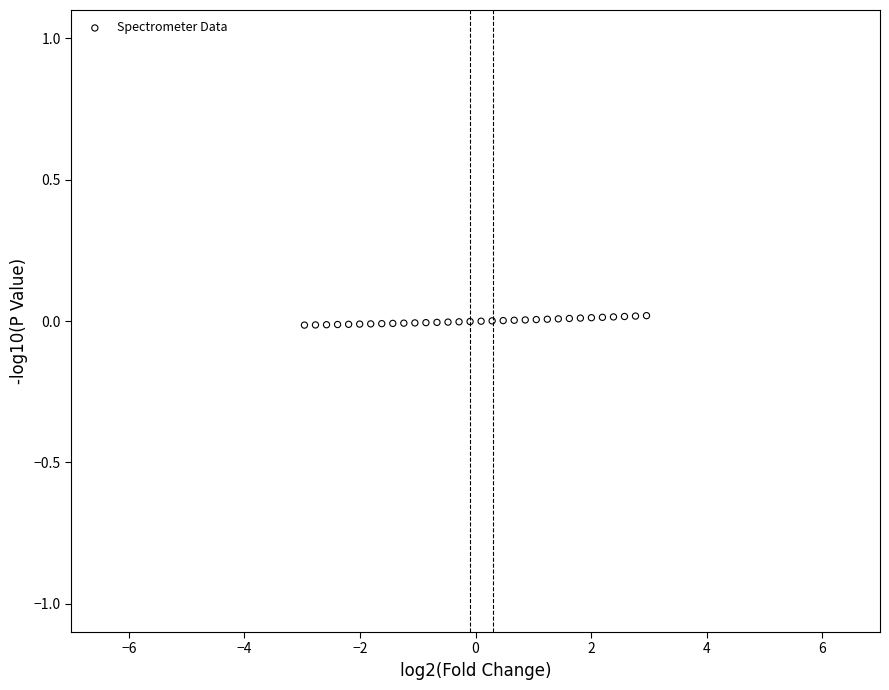

What is the range of X values (max minus min)?

5.9